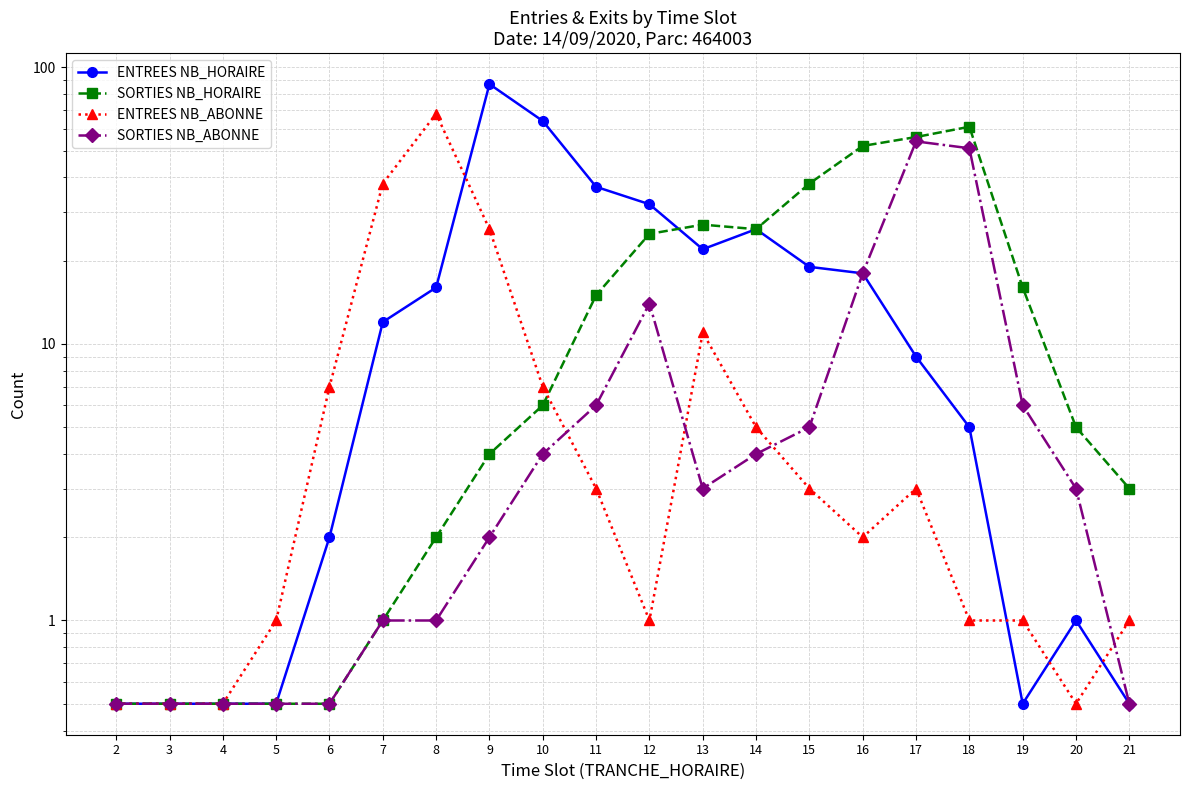

Count the number of categories in the chart.

20